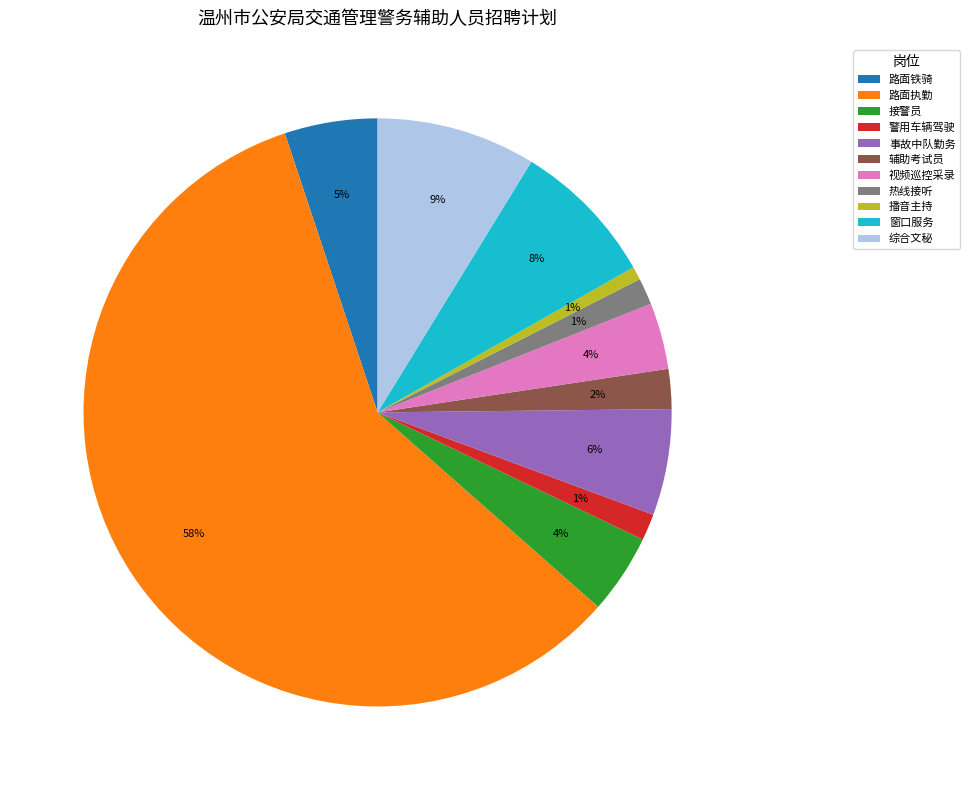

Count the number of slices in the pie.

11